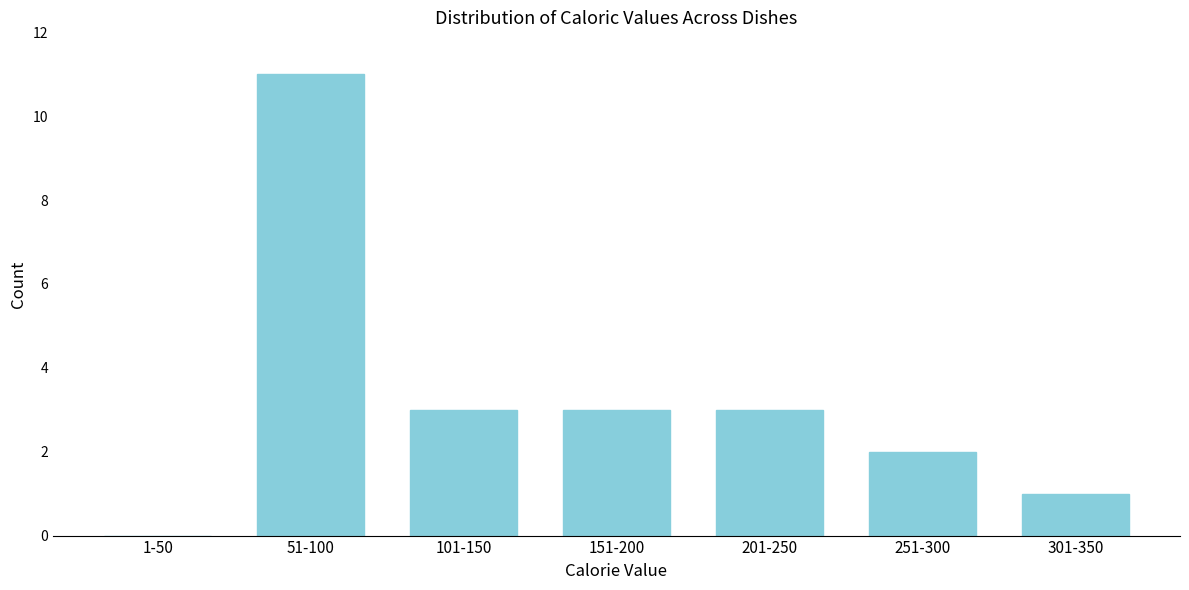

Reading right to left, extract all data points from this chart.

301-350=1	251-300=2	201-250=3	151-200=3	101-150=3	51-100=11	1-50=0